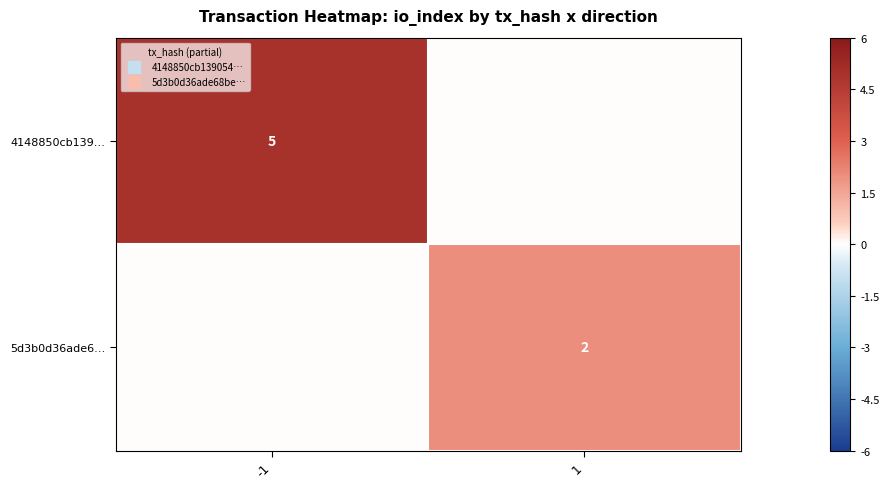

What is the total value across all series at 1?

2